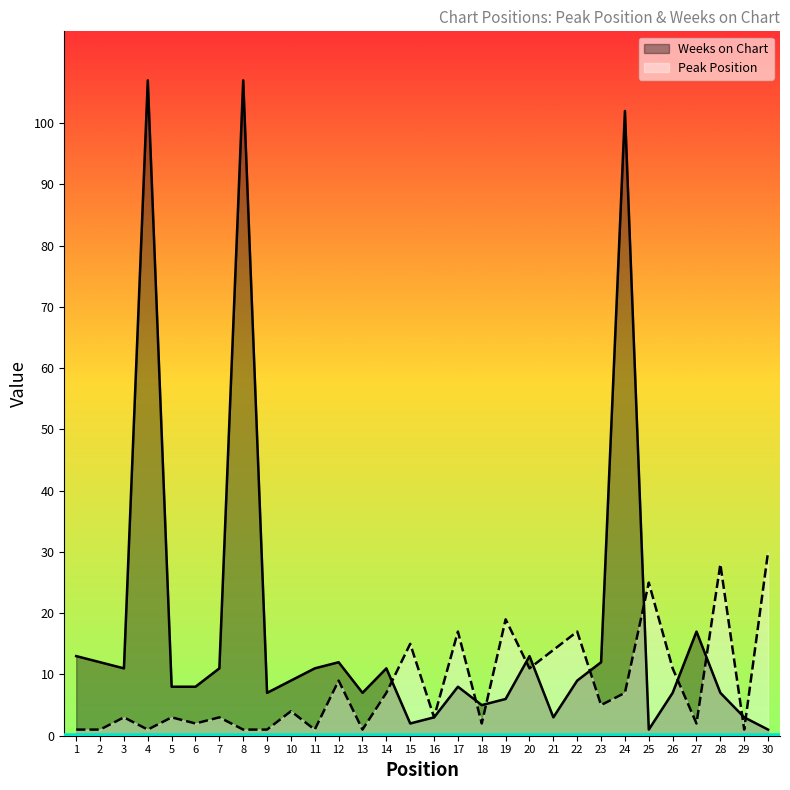

What is the maximum value for Weeks on Chart?

107